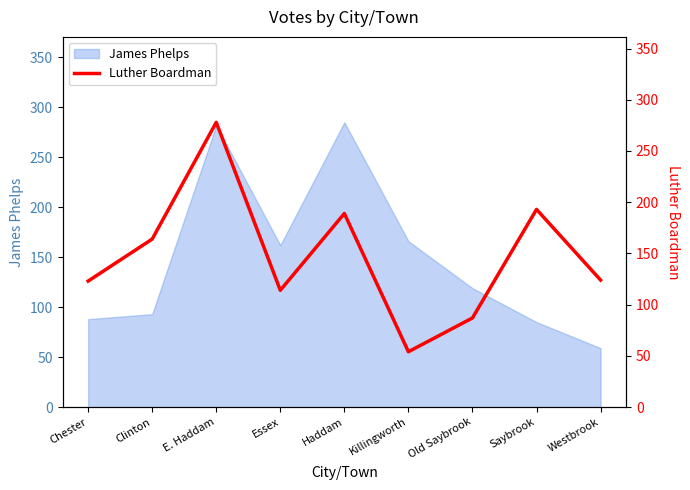

How many points are lower than both their immediate neighbors (excluding endpoints)?

2